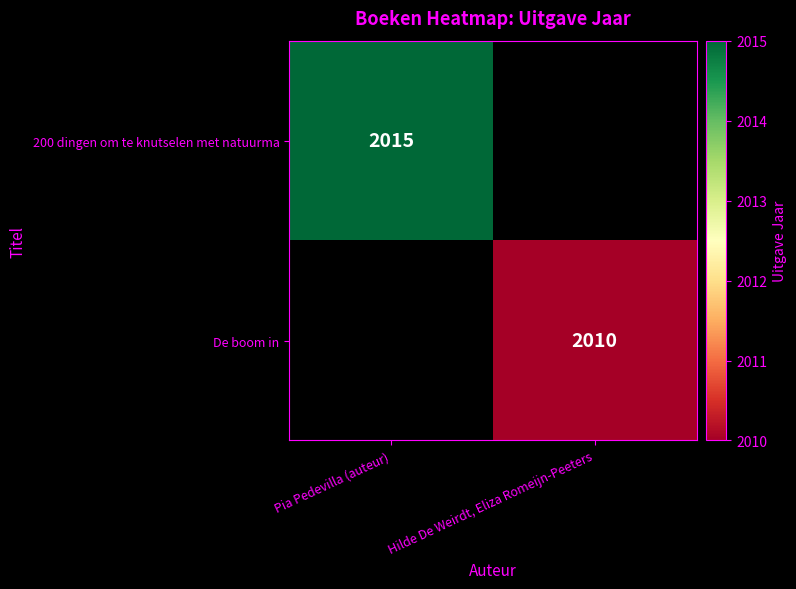

The value of De boom in at Hilde De Weirdt, Eliza Romeijn-Peeters is 1184. True or false?

False